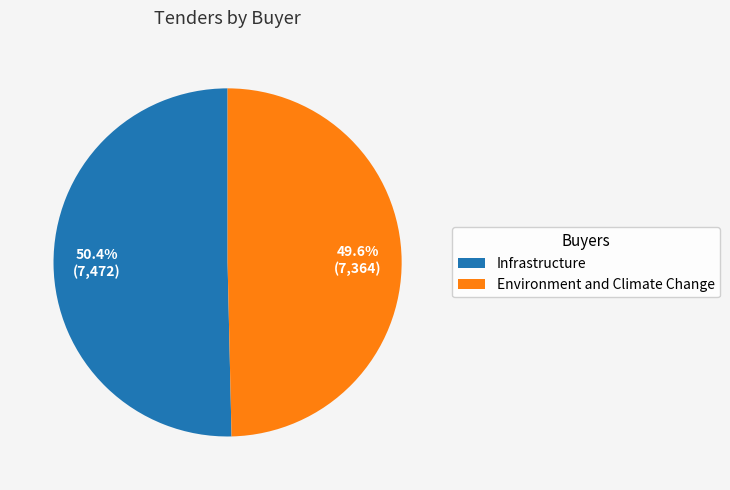

Which has a higher value, Infrastructure or Environment and Climate Change?

Infrastructure